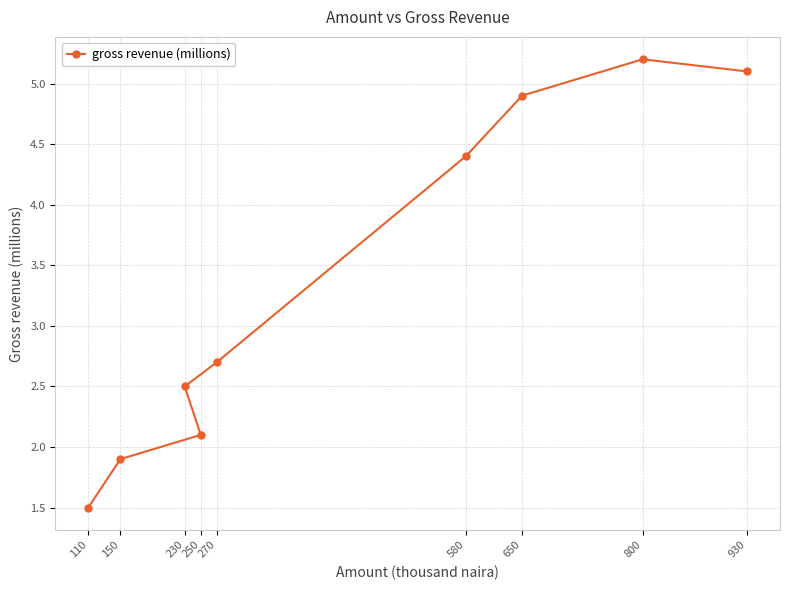

At which label does the data first exceed 2?

230